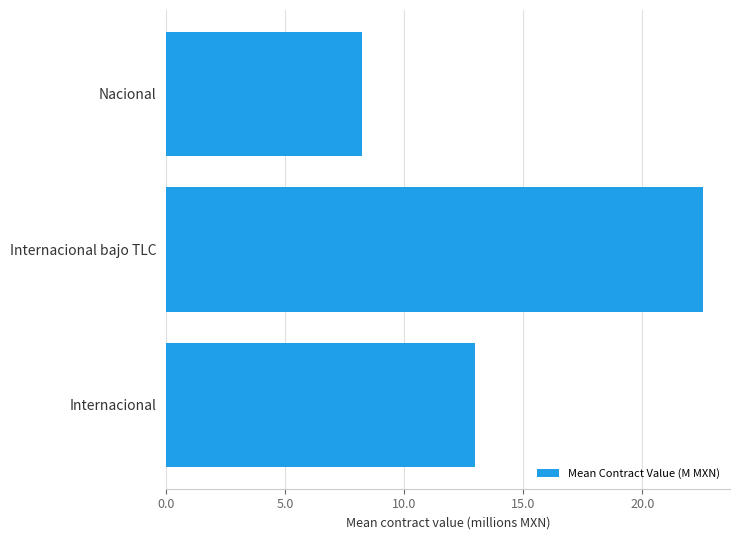

Is it true that the value at Internacional is 13.0?

True